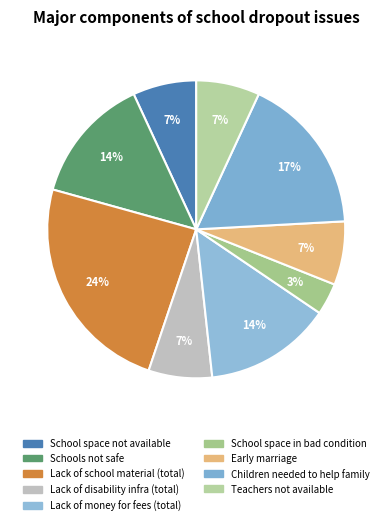

How many segments does this pie chart have?

9